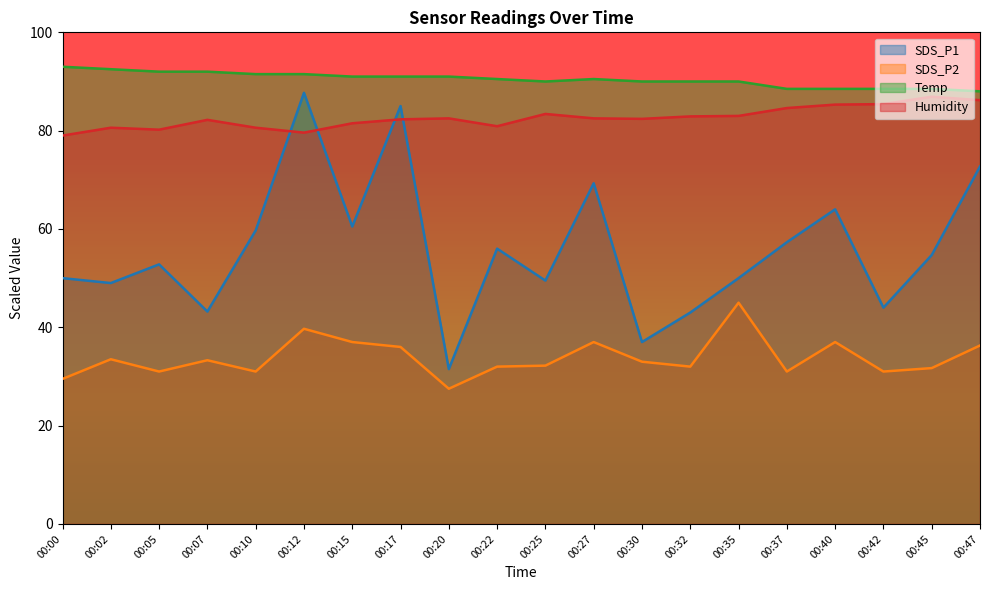

Which series has the widest spread of values?

SDS_P1